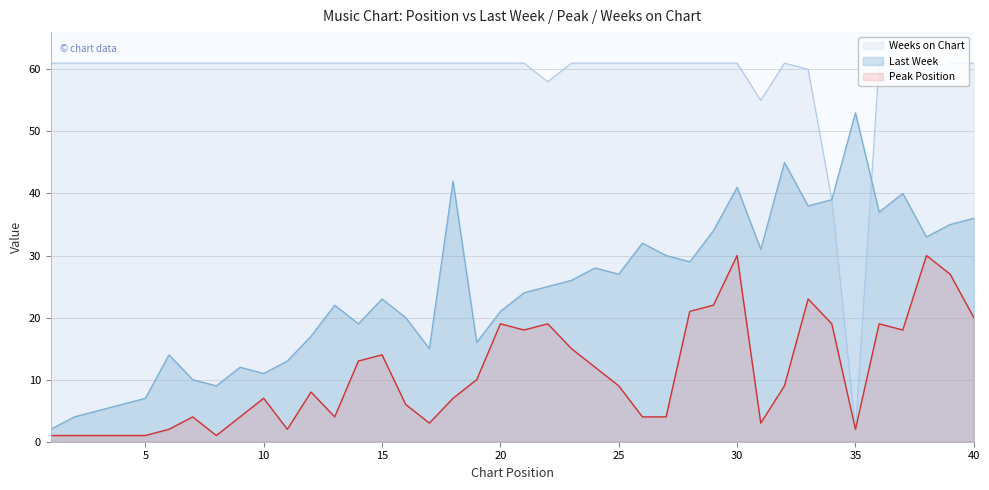

How many lines are shown in the chart?

3